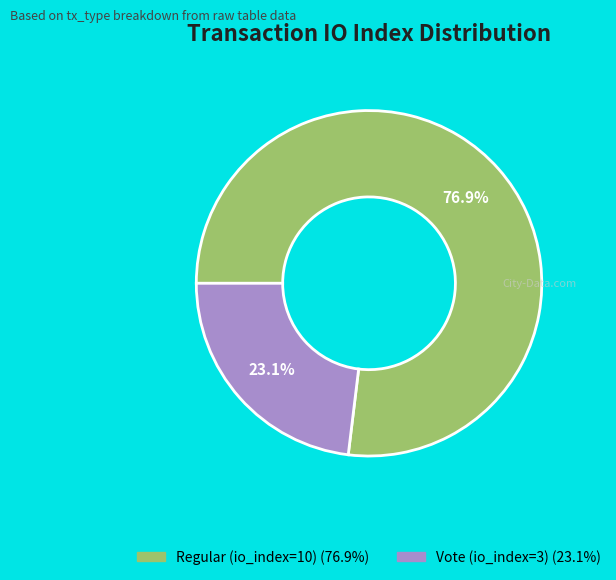

What is the ratio of the value at Regular (io_index=10) to the value at Vote (io_index=3)?

3.3